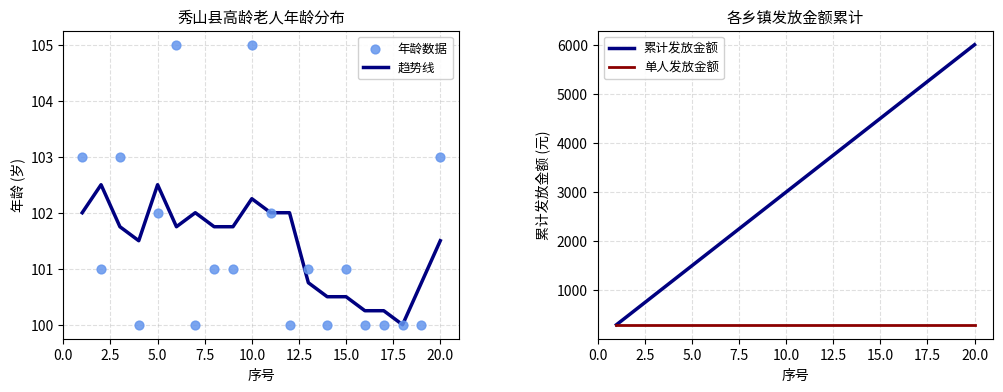

Which series reaches the minimum Y coordinate?

趋势线